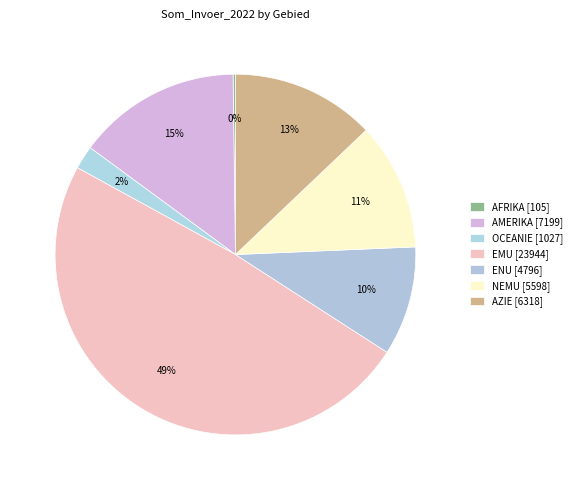

Rank the categories by value from highest to lowest.

EMU, AMERIKA, AZIE, NEMU, ENU, OCEANIE, AFRIKA